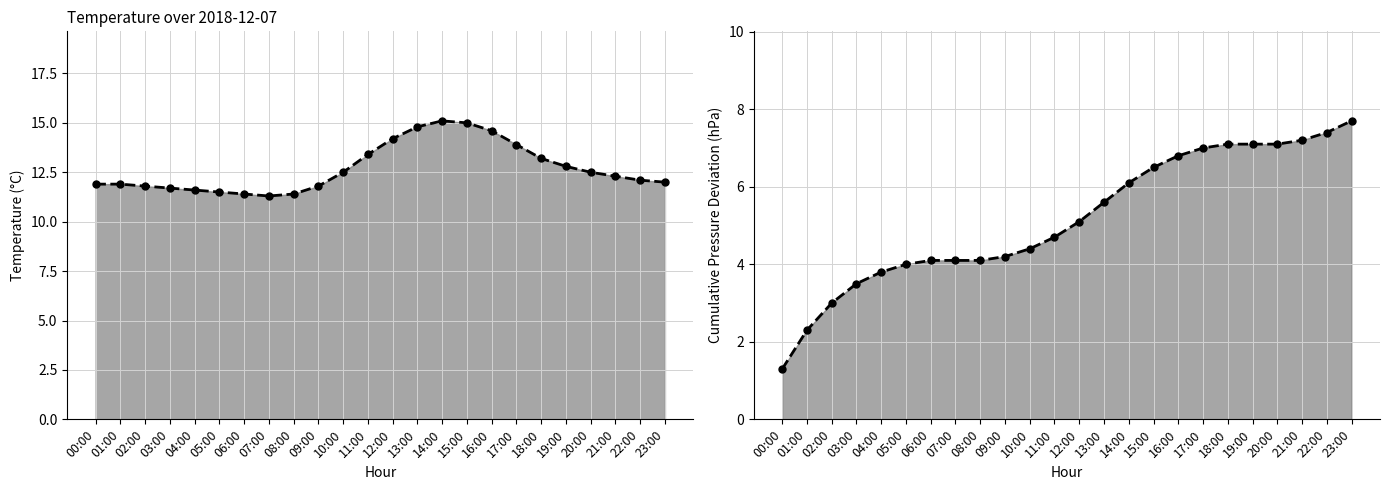

Is the value of mb_line at 23:00 greater than the value of temp_line at 10:00?

No